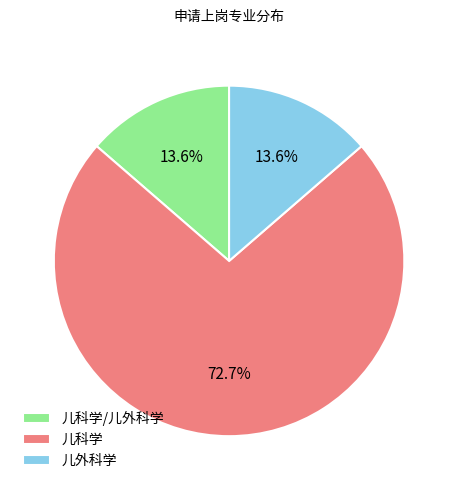

Is 儿科学/儿外科学 the majority of the pie?

No